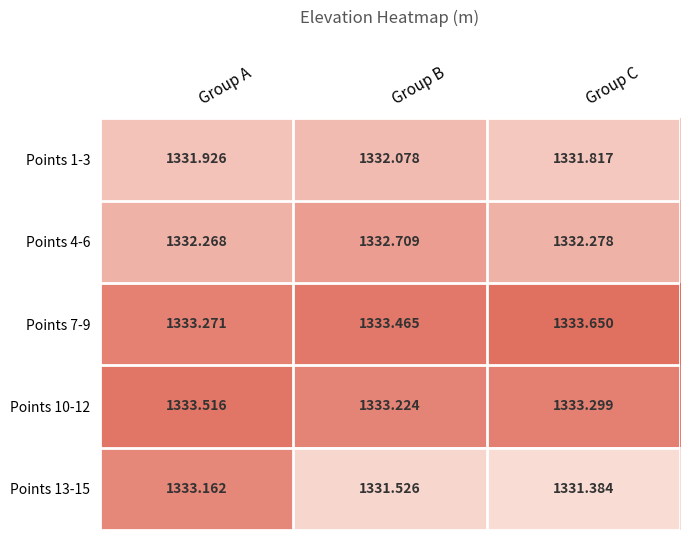

How many categories are shown in the chart?

3